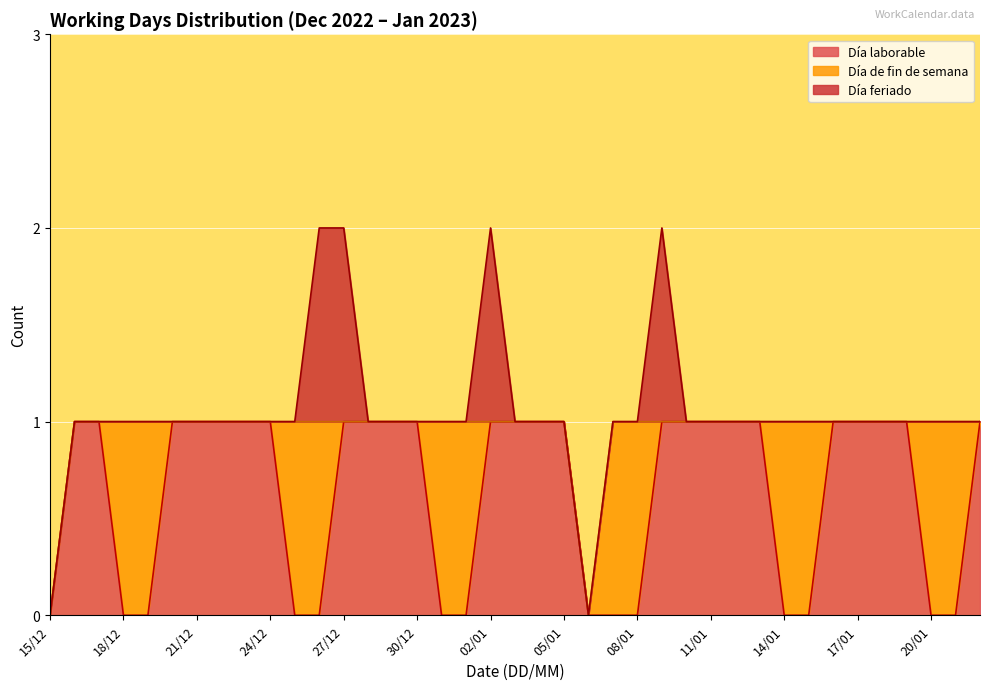

True or false: Día laborable and Día feriado intersect in this chart.

False